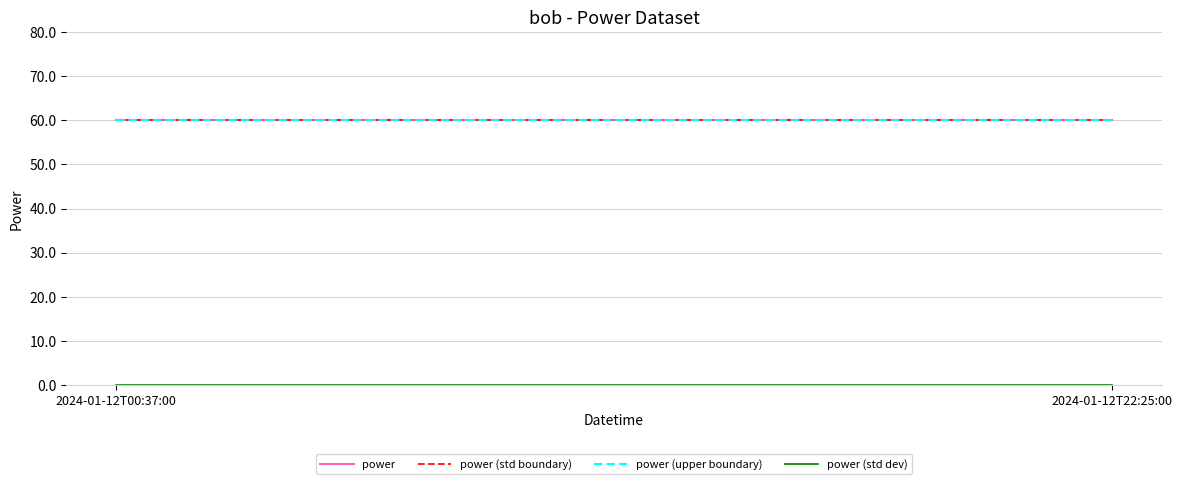

Does the chart display data point markers on the line(s)?

No